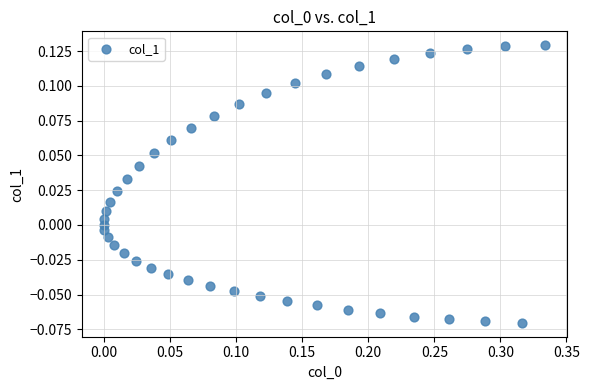

What is the range of X values (max minus min)?

0.3